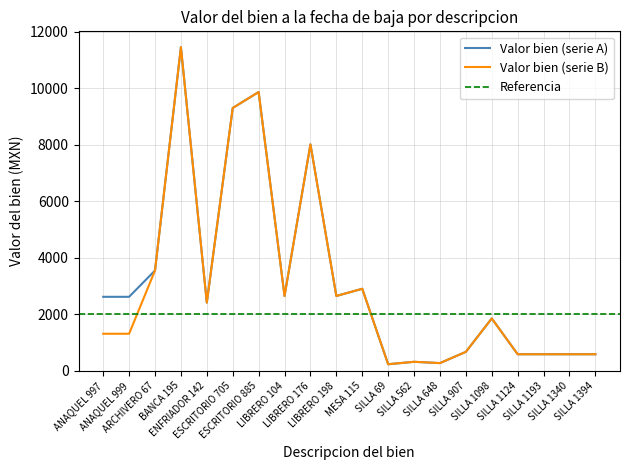

The Valor del bien (acumulado por tipo) series shows 2614.6 at ANAQUEL 999. True or false?

True